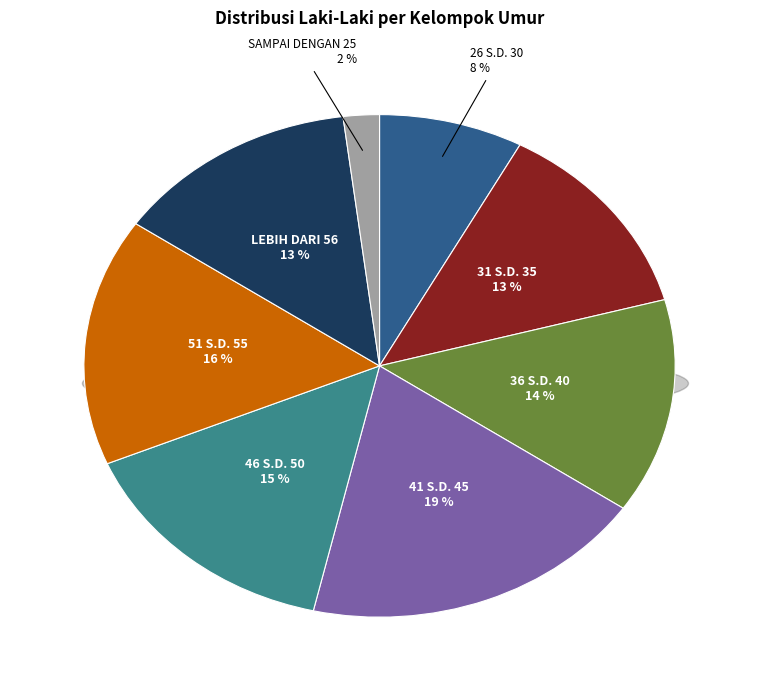

Combined, what portion of the pie is SAMPAI DENGAN 25 and 41 S.D. 45?

21.0%